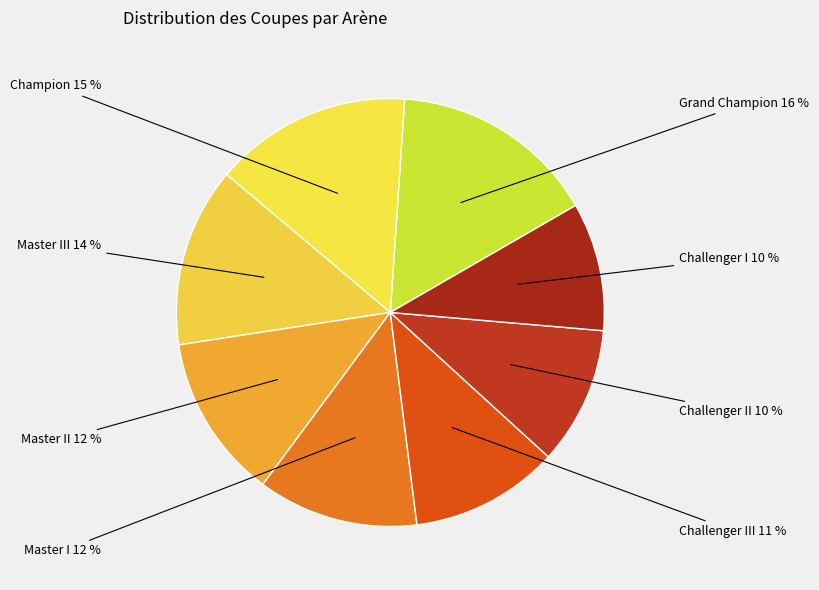

Count the number of slices in the pie.

8